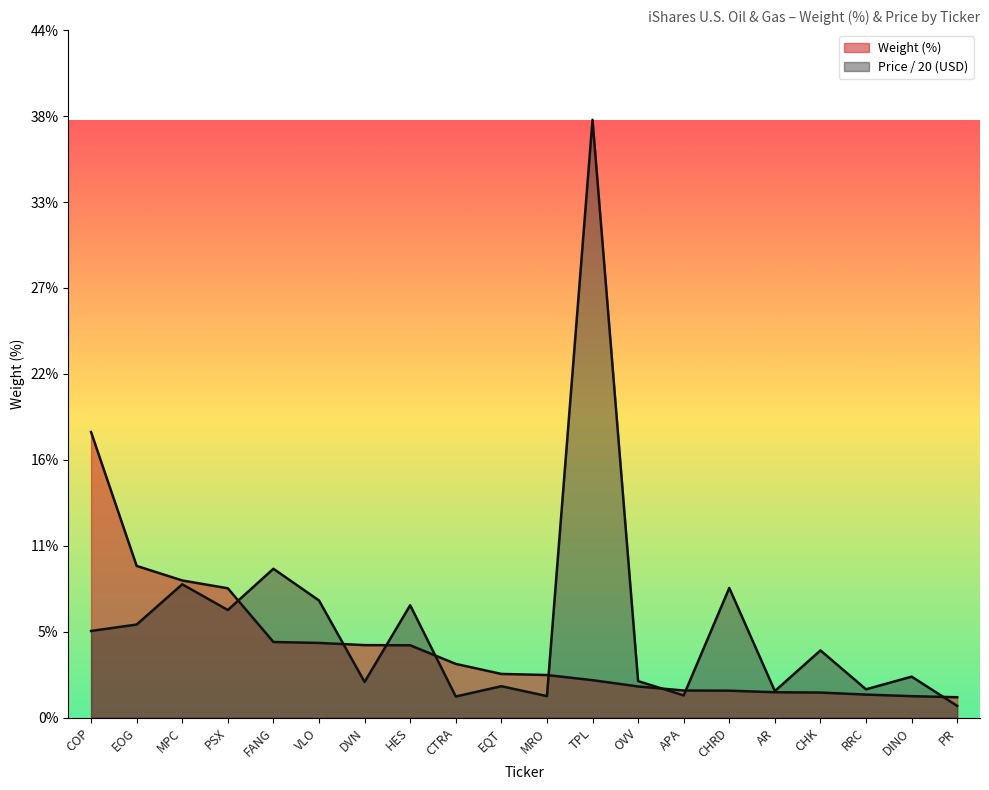

What is the value of the Weight (%) point at the 19th from the left?

1.4